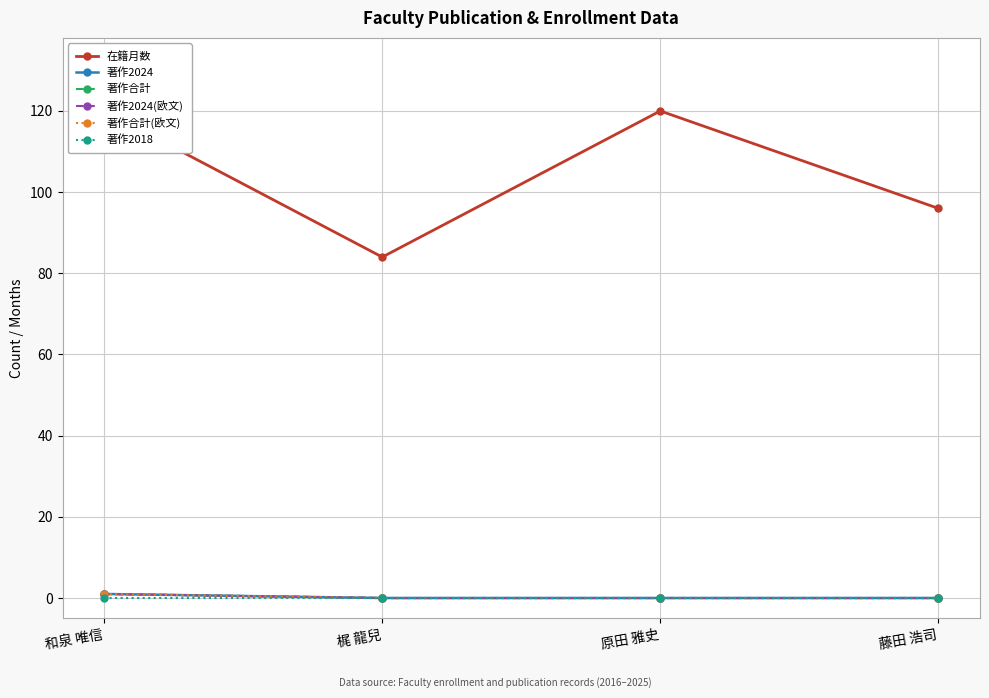

True or false: 著作合計 has more than 2 interior local peaks.

False